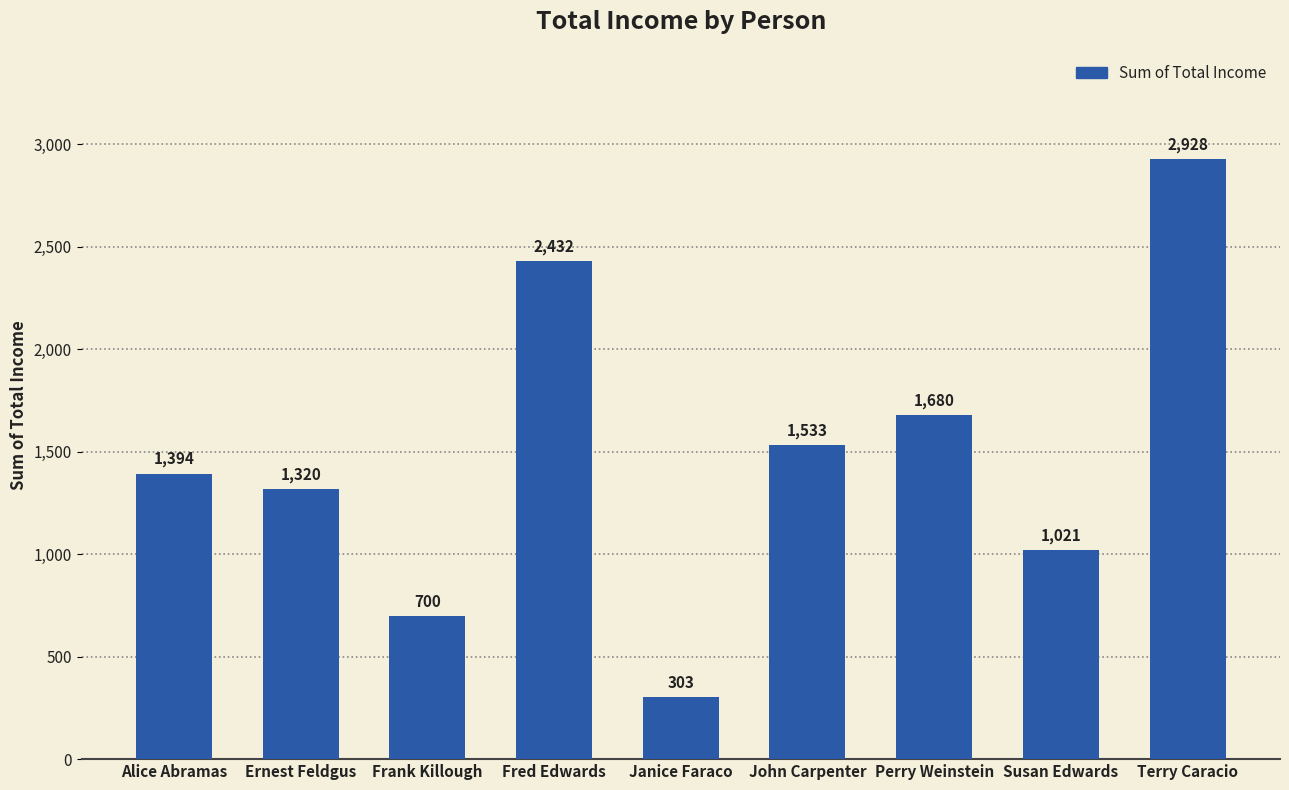

What is the greatest value displayed?

2928